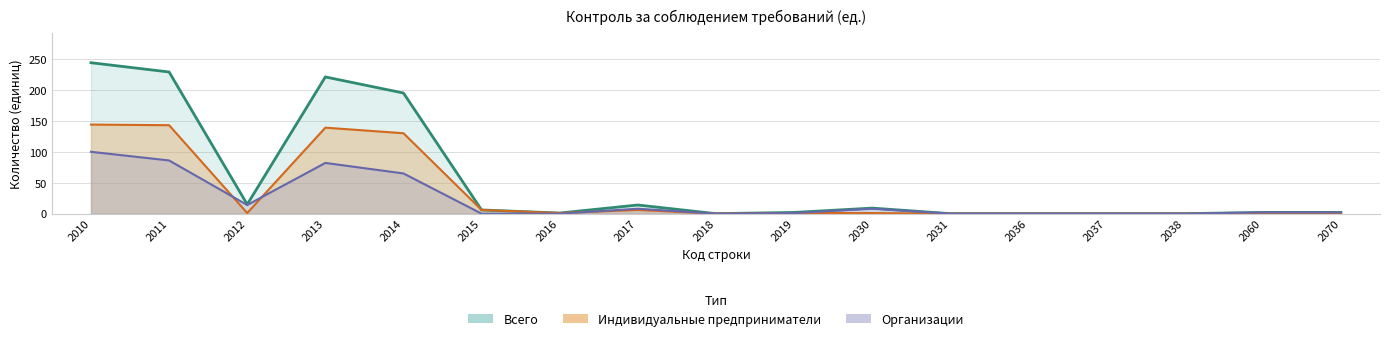

What is the sum of the Всего values at 2017 and 2036?

14